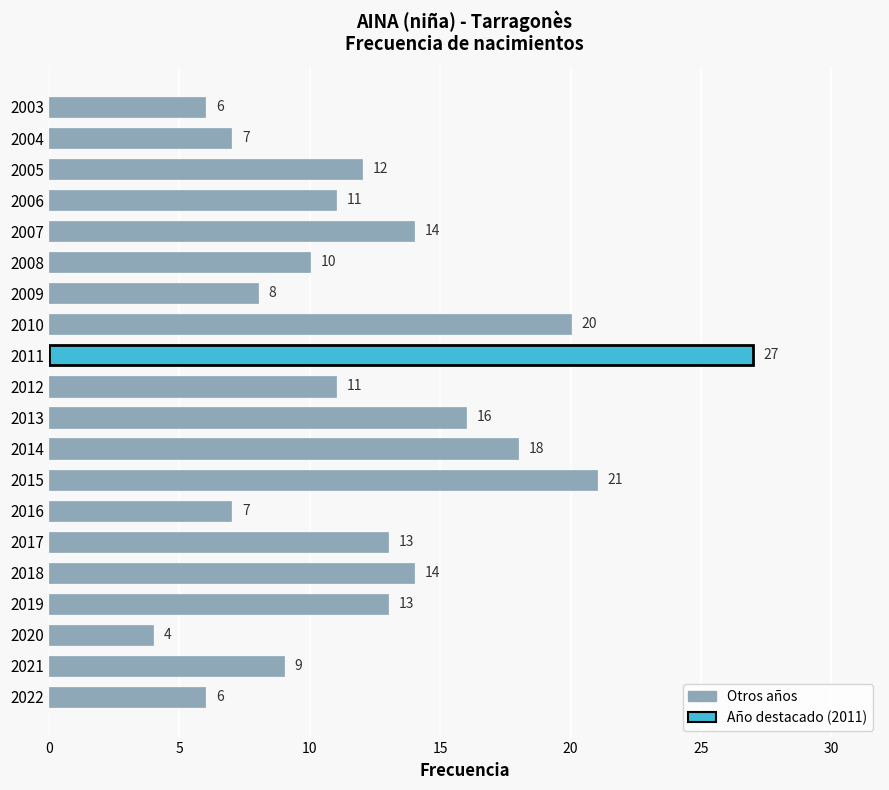

What is the average value?

12